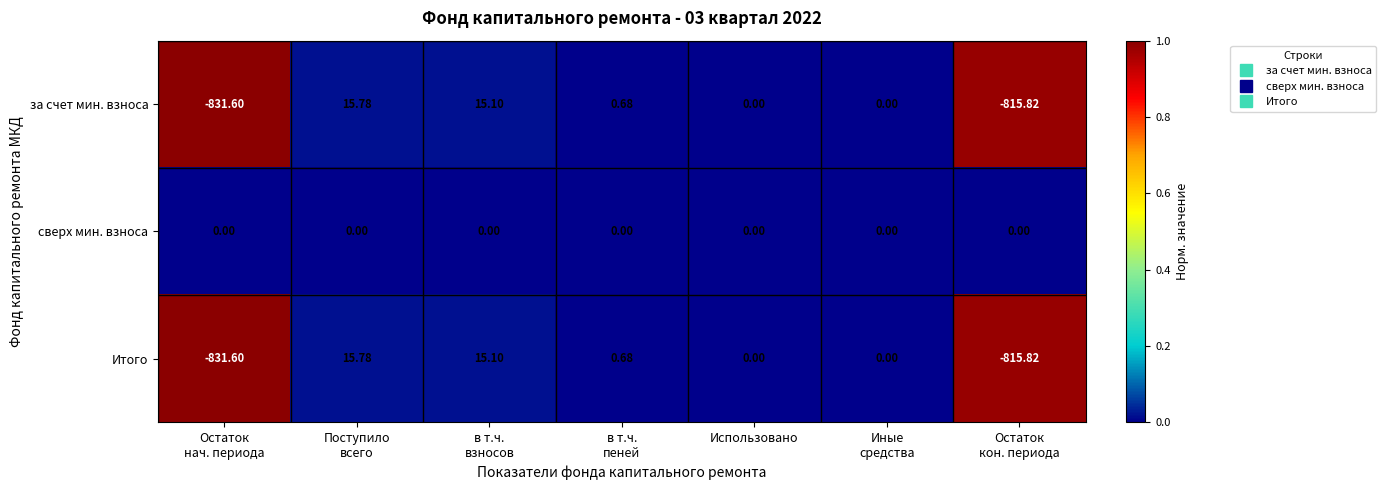

Which series has the largest total across all categories?

сверх мин. взноса